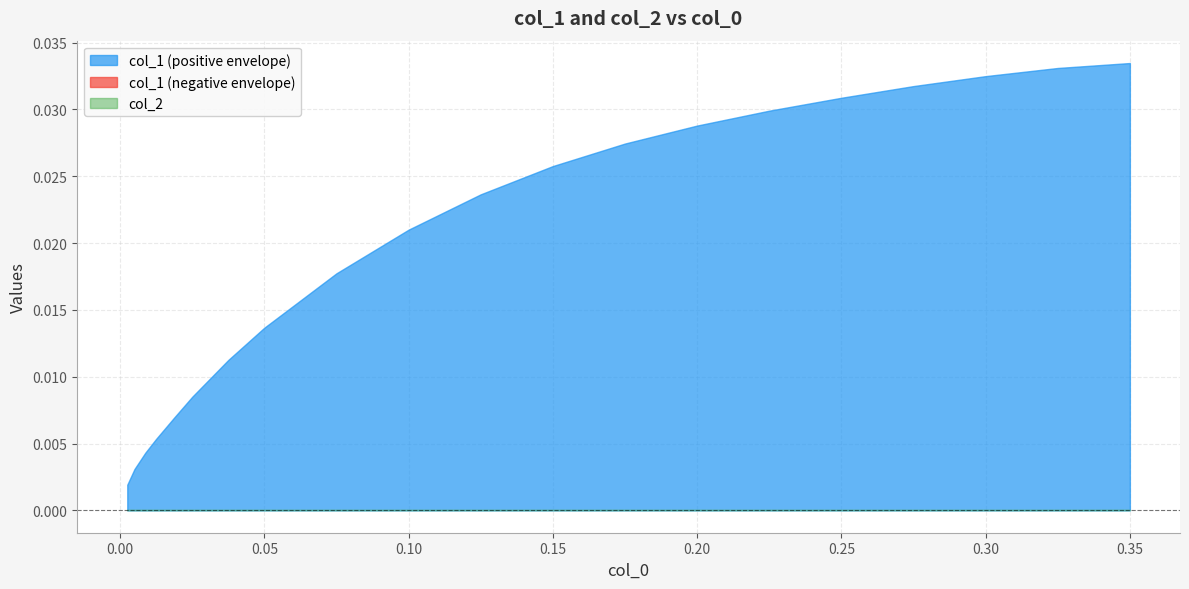

Which series has the largest total across all categories?

col_1